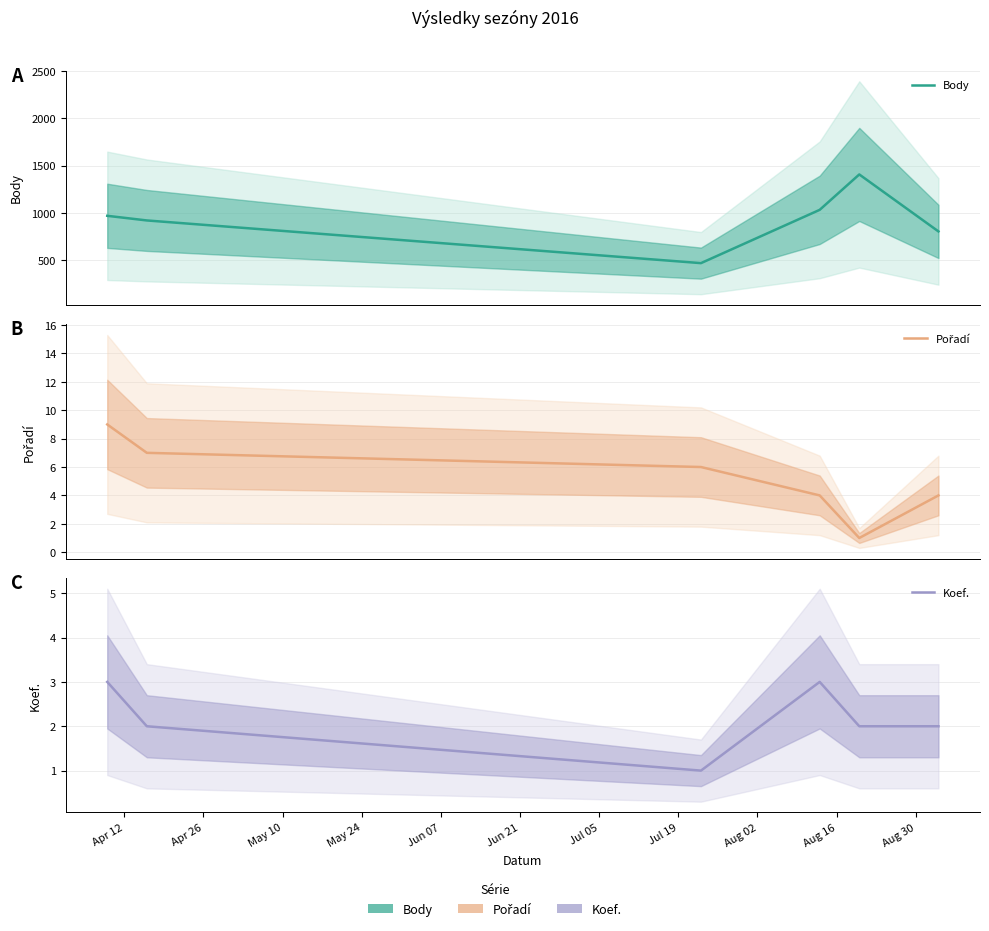

True or false: Koef. and Body intersect in this chart.

False